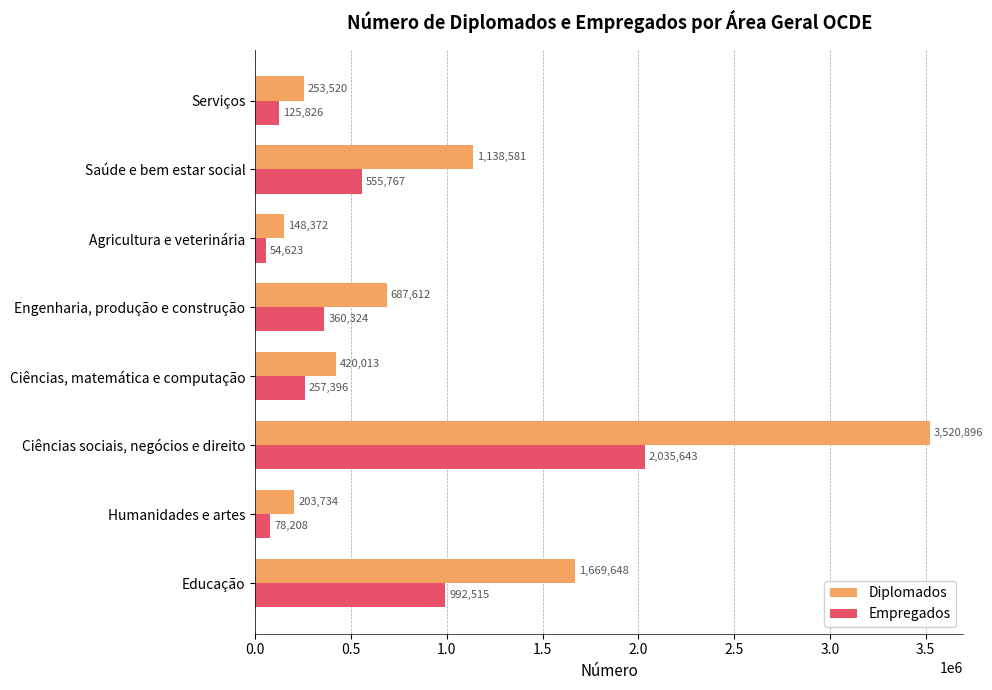

What is the minimum value shown in the chart?

54623